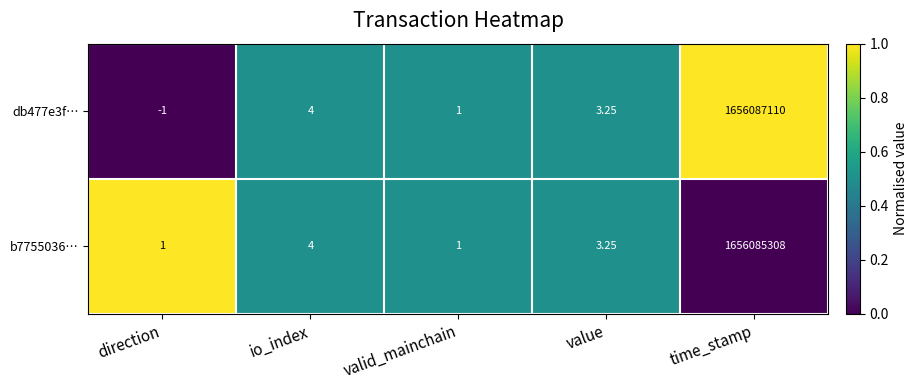

At which label does db477e3f… reach its minimum?

direction